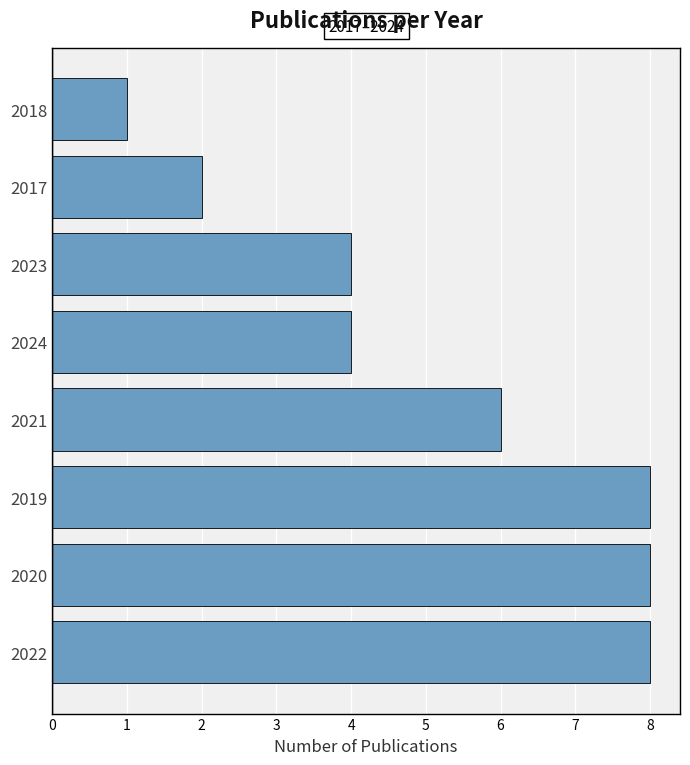

What is the sum of all values?

41